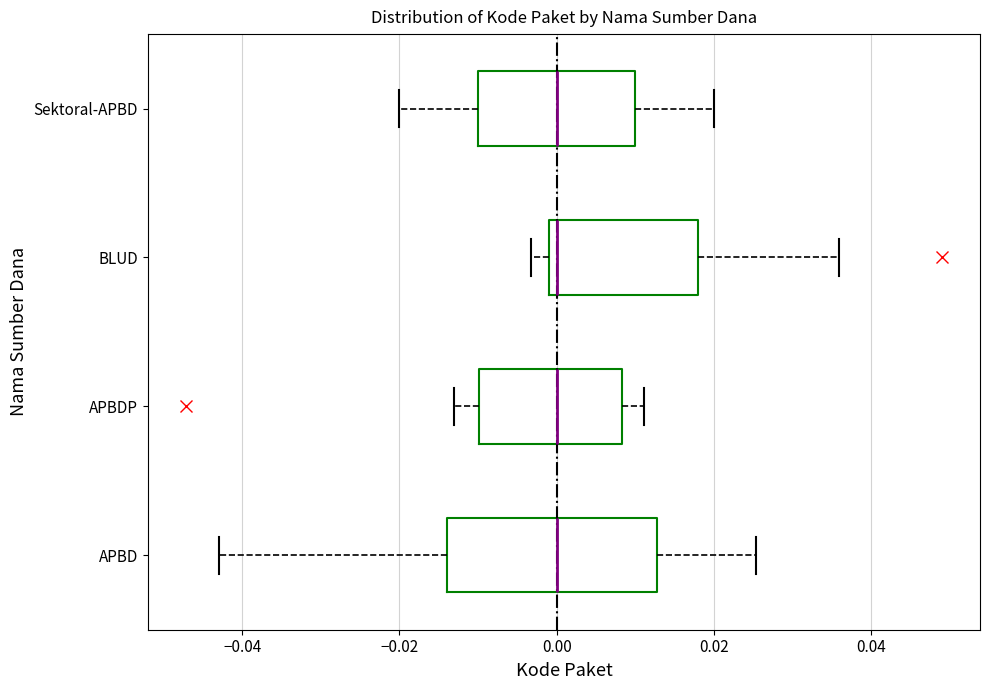

Reading bottom to top, read every box against the x-axis: the position of its median line, the range the box covers, and the ends of its whiskers. The values are not printed on the chart, so give them approximately, as read against the axis.

APBD: median 0.000, box -0.014 to 0.012, whiskers -0.044 to 0.026
APBDP: median 0.000, box -0.010 to 0.008, whiskers -0.014 to 0.012
BLUD: median 0.000 (just right of the box's left edge), box 0.000 to 0.018, whiskers -0.004 to 0.036
Sektoral-APBD: median 0.000, box -0.010 to 0.010, whiskers -0.020 to 0.020